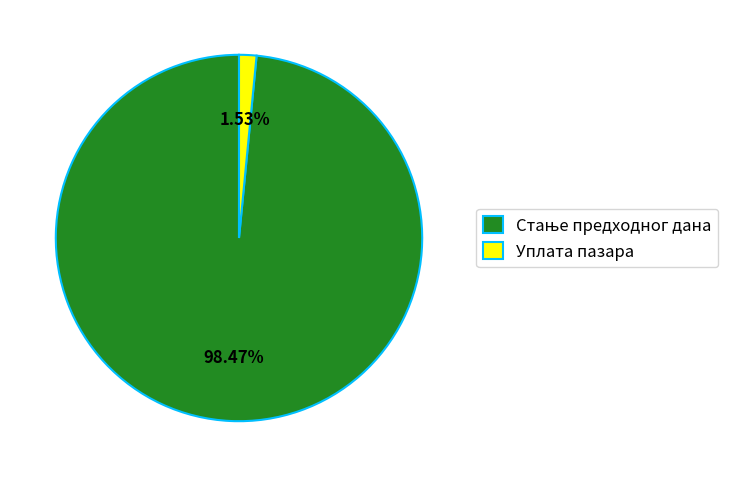

To the nearest percent, what portion does Уплата пазара represent?

2%